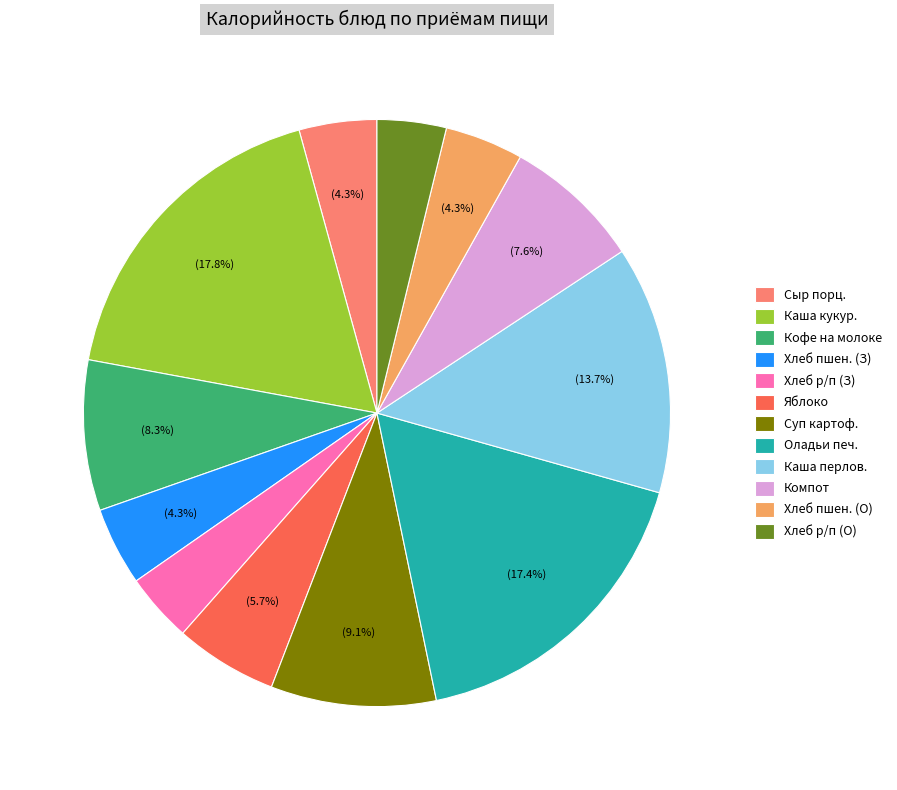

Combined, what portion of the pie is Каша кукур. and Яблоко?

23.5%